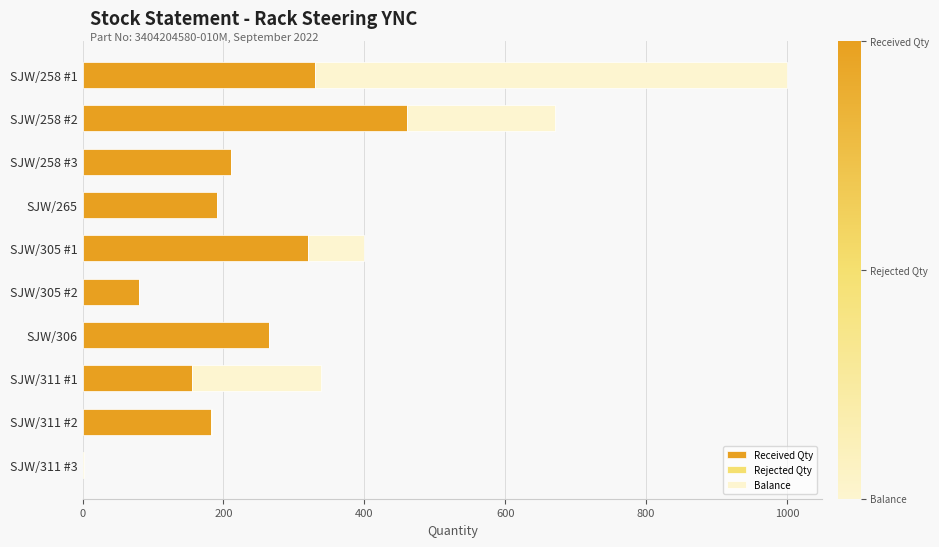

What is the highest value of the Received Qty series?

460